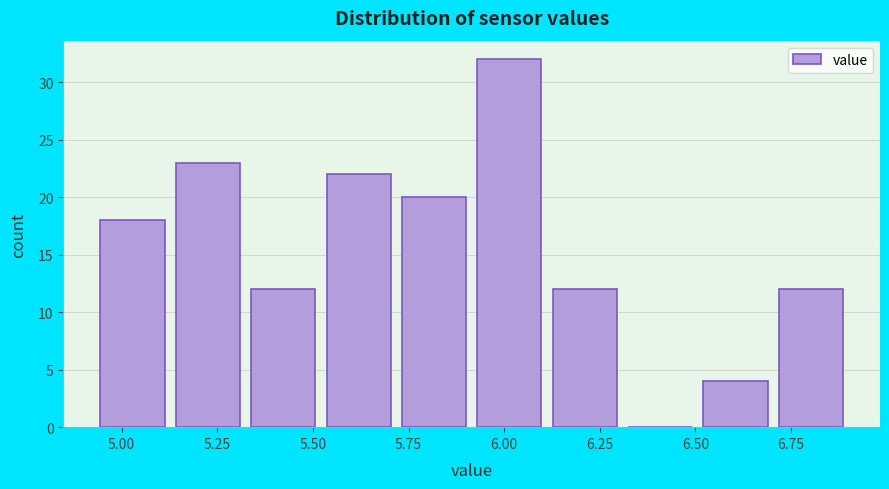

Around what value on the x-axis is the tallest bar? Give the approximate position of its centre, as read against the axis.

6.00